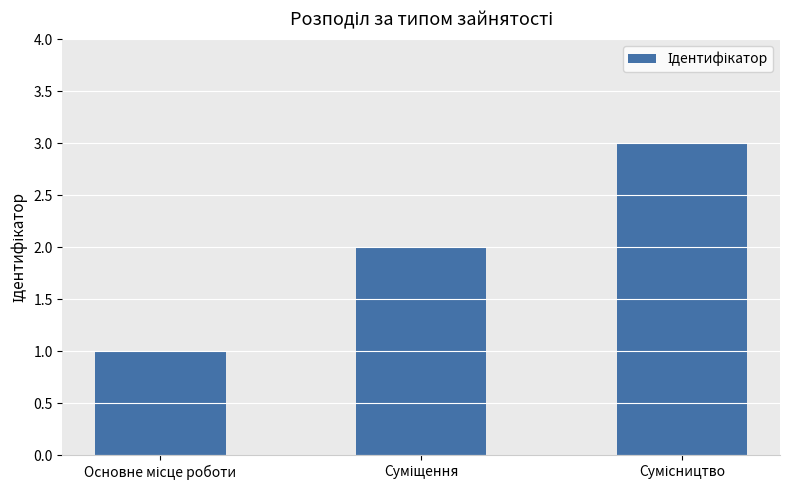

What is the sum of all values?

6